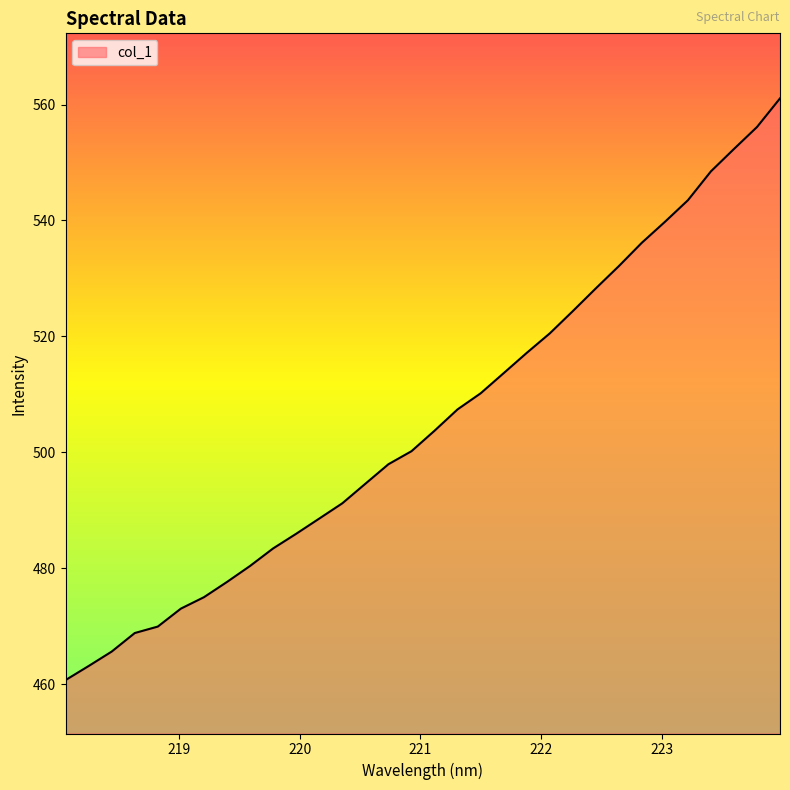

What is the difference between the maximum and minimum values?

100.4